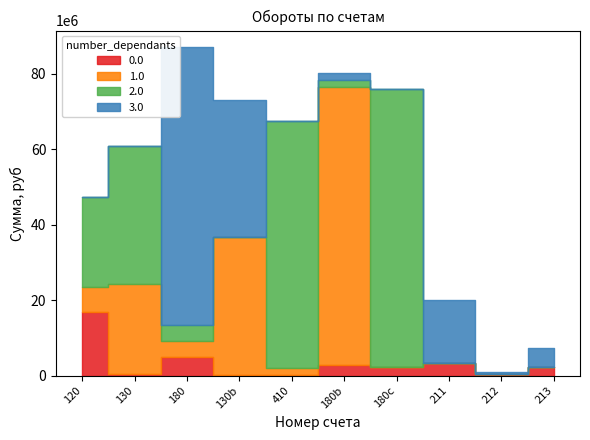

How many interior local valleys does the 212 series have?

2